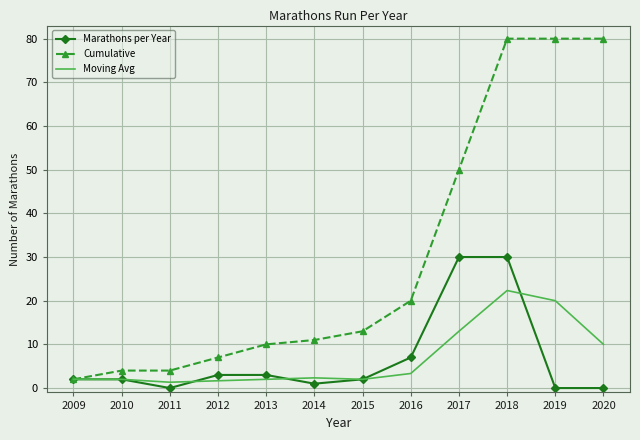

Which category has the highest value in the Moving Avg series?

2018